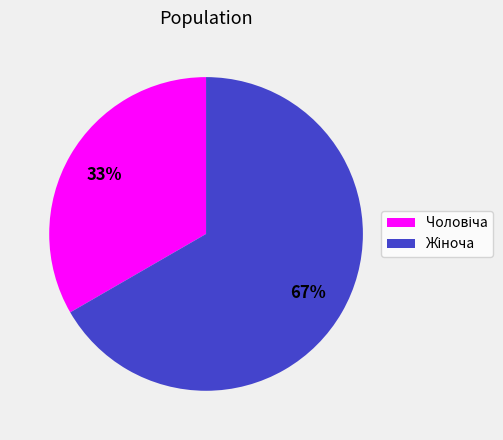

How many segments does this pie chart have?

2